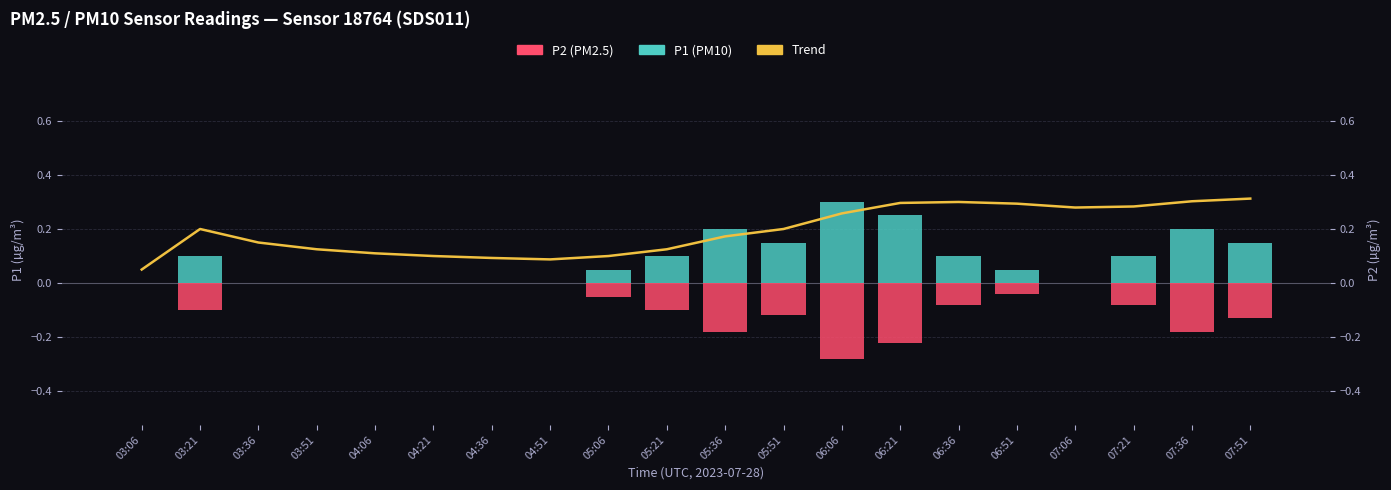

What is the sum of all P2 (PM2.5) values?

-1.6